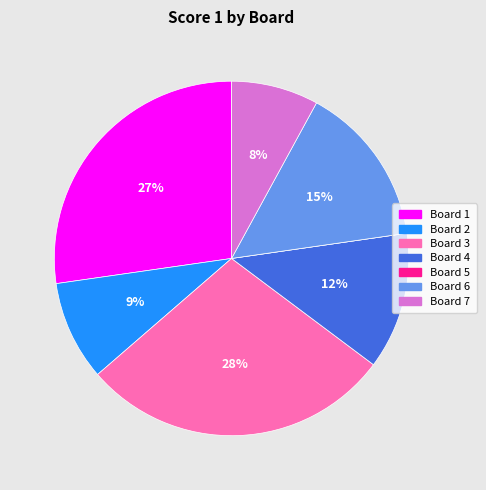

What percentage is the Board 3 slice, to the nearest percent?

28%